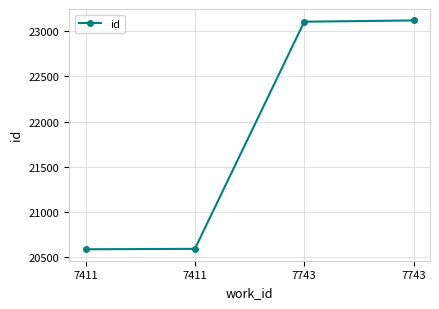

Reading left to right, what are all the values shown in this chart?

20590	20595	23104	23118